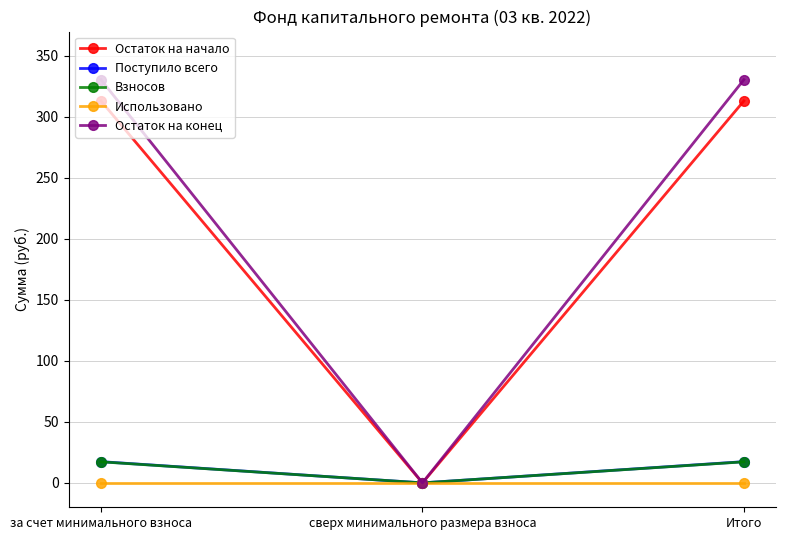

Which series has the largest total across all categories?

Остаток на конец